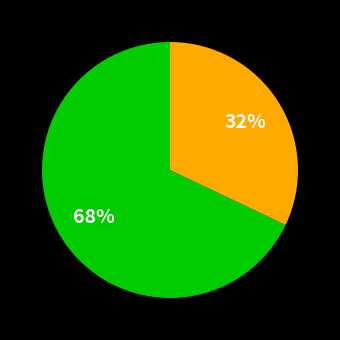

To the nearest percent, what is the difference between the largest and smallest slice percentages?

36%